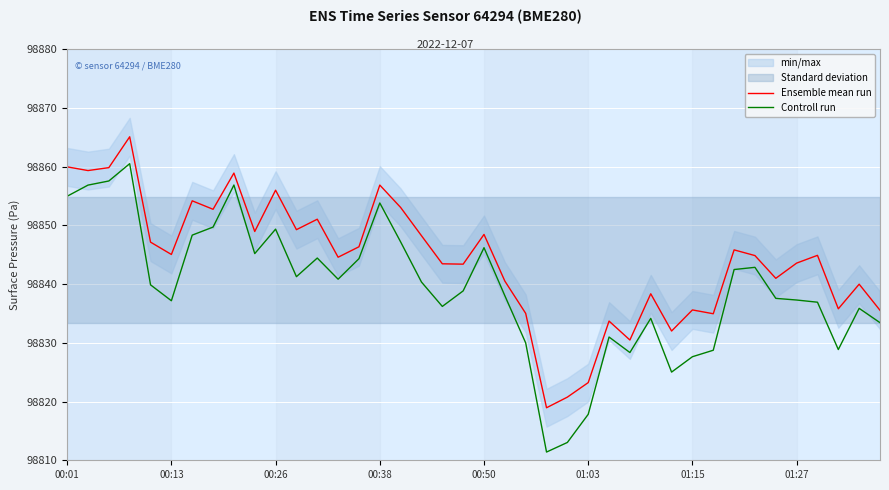

True or false: Controll run and Ensemble mean run cross at least once.

False